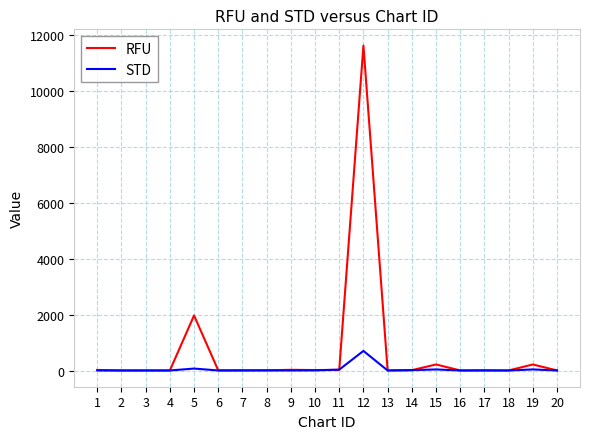

Does the chart display data point markers on the line(s)?

No